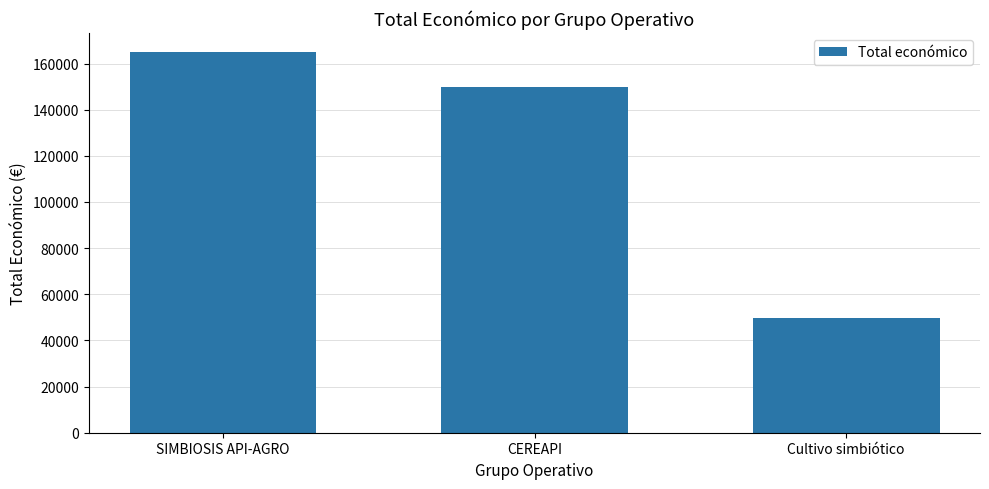

List the labels in order of value, smallest first.

Cultivo simbiótico, CEREAPI, SIMBIOSIS API-AGRO